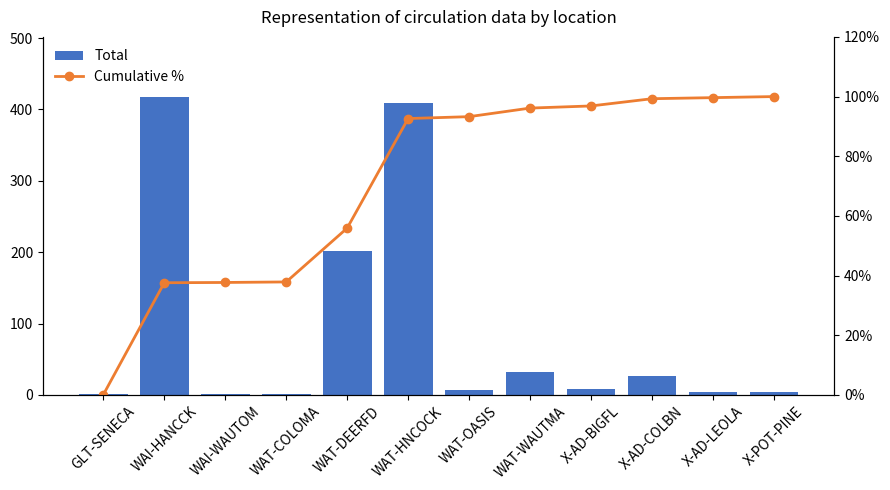

What is the difference between the second highest and minimum values in the Total series?

408.0